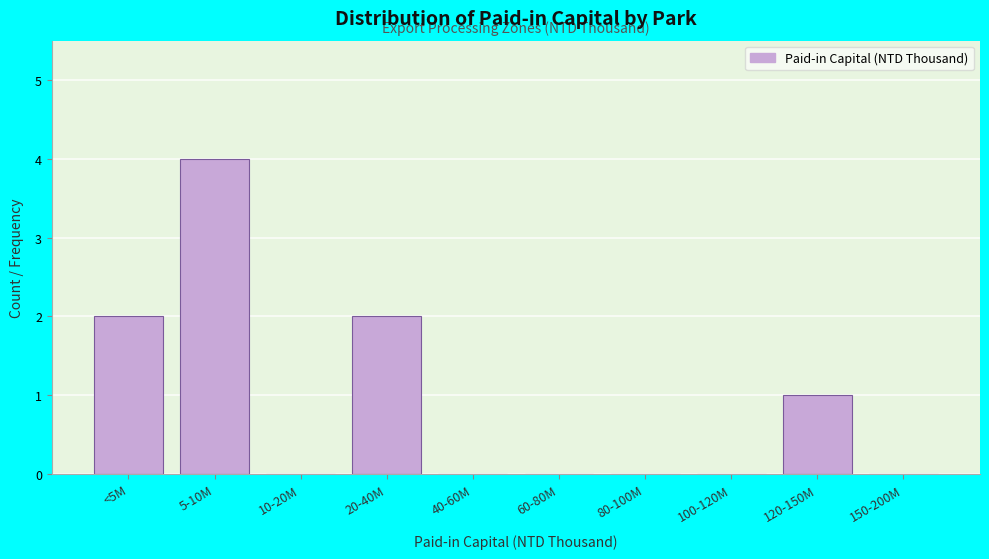

Reading right to left, list all the values displayed in this chart.

150-200M=0	120-150M=1	100-120M=0	80-100M=0	60-80M=0	40-60M=0	20-40M=2	10-20M=0	5-10M=4	<5M=2